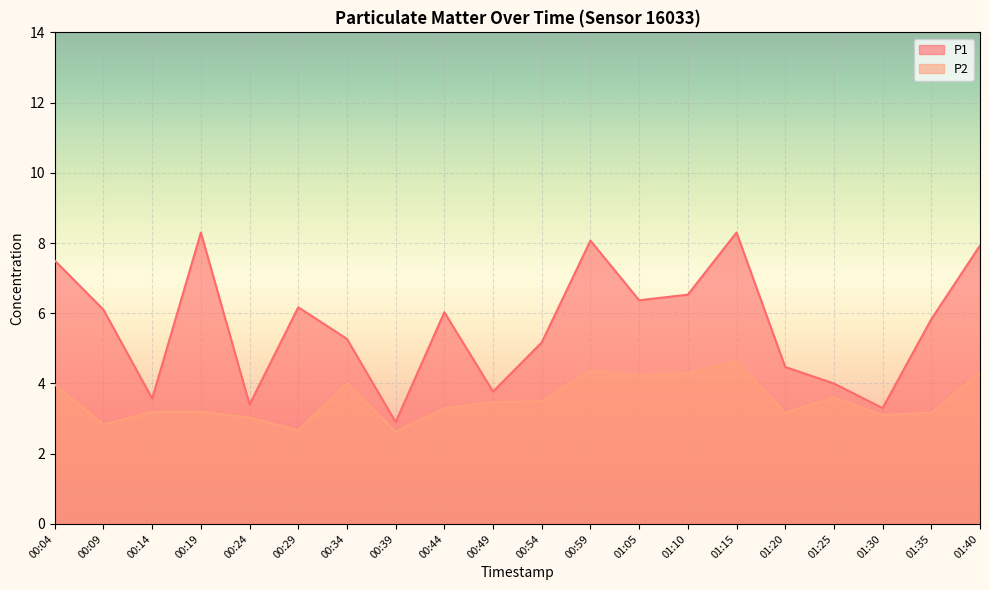

True or false: P1 and P2 cross at least once.

False